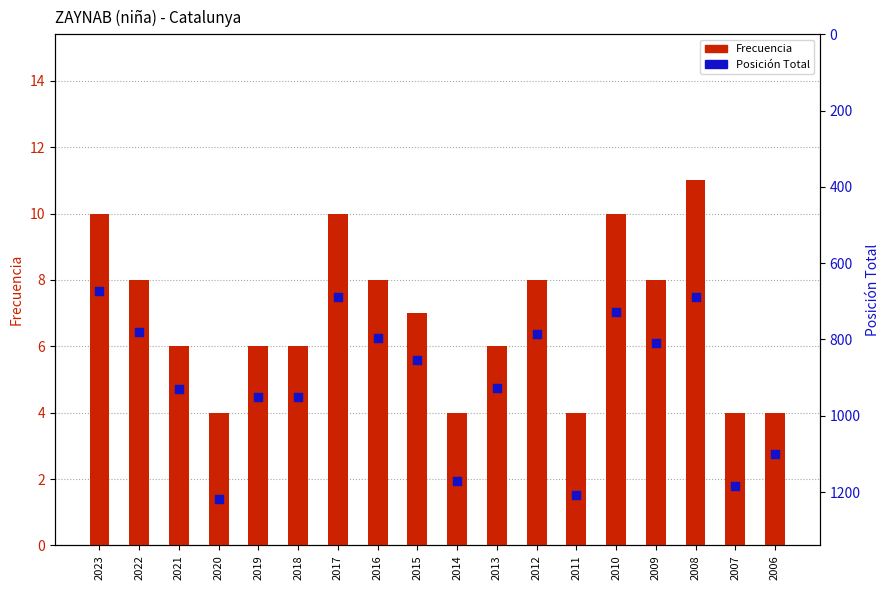

At how many categories does at least one series exceed 878?

9